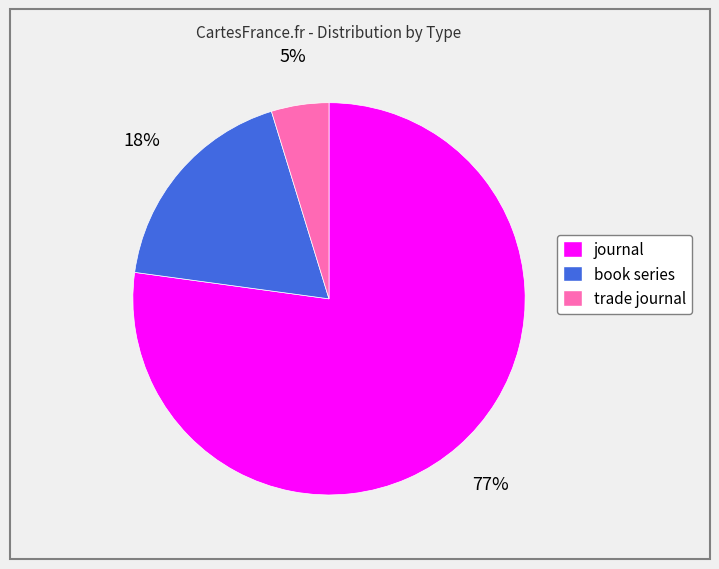

To the nearest percent, what percentage of the pie is trade journal?

5%